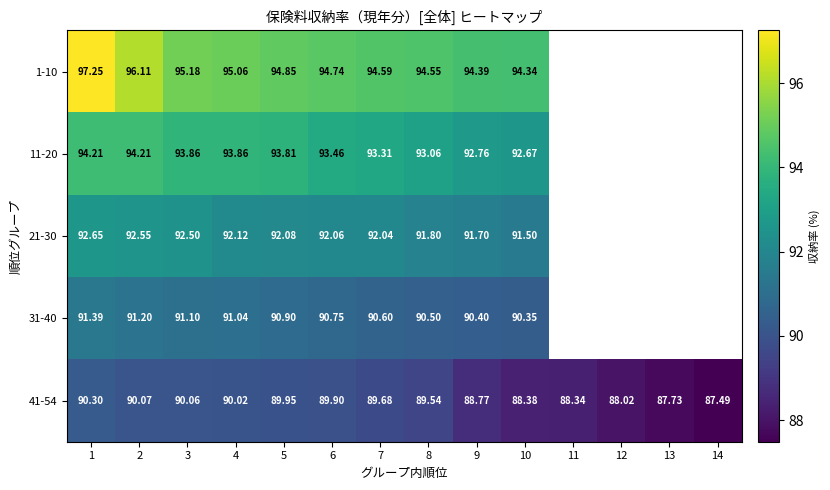

Is it true that 31-40 equals 91.1 at 3?

True